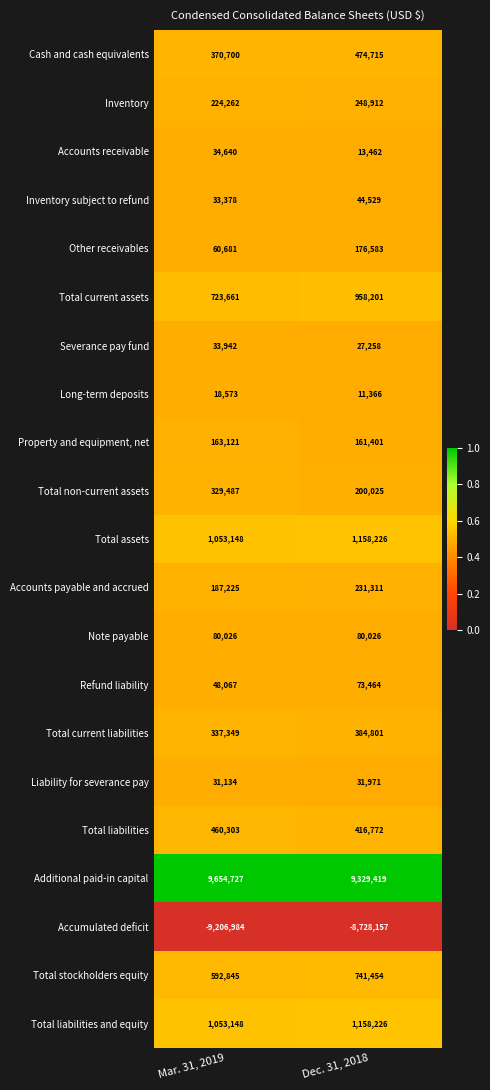

Between Mar. 31, 2019 and Dec. 31, 2018, which series saw the biggest shift?

Accumulated deficit